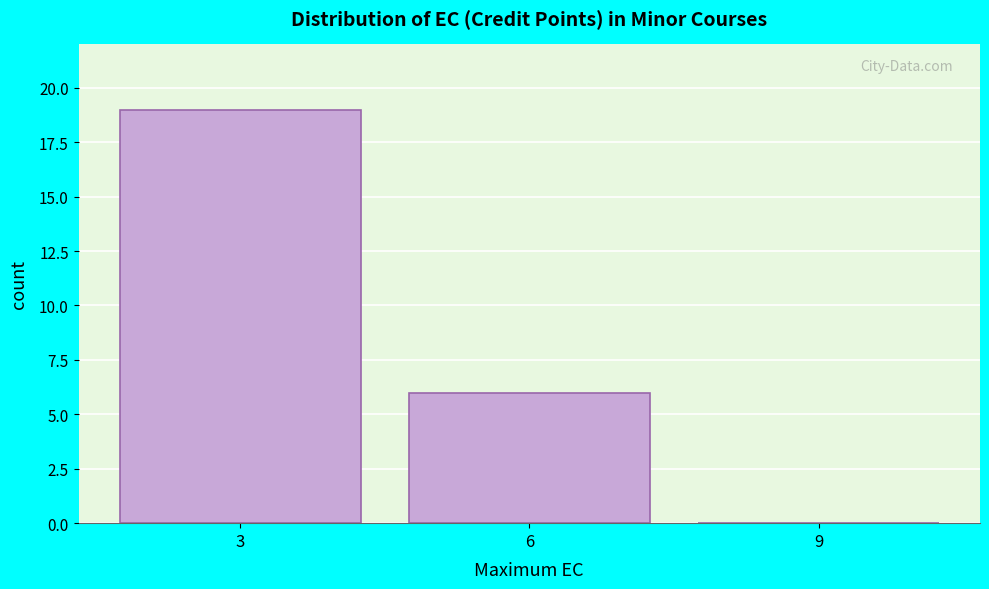

How tall is the bar that spans 4.5 to 7.5 on the x-axis? The values are not printed on the chart, so give them approximately, as read against the axis.

6